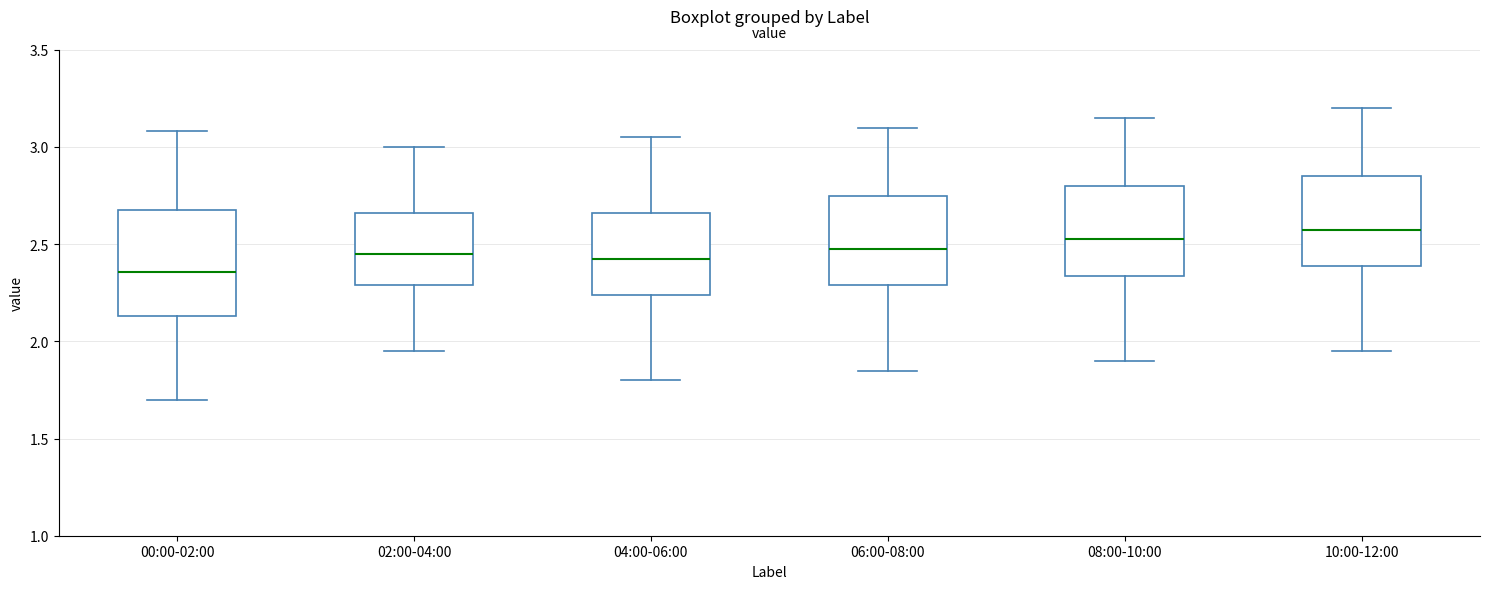

Where is the upper edge of the box for 00:00-02:00 on the y-axis? The values are not printed on the chart, so give them approximately, as read against the axis.

2.70